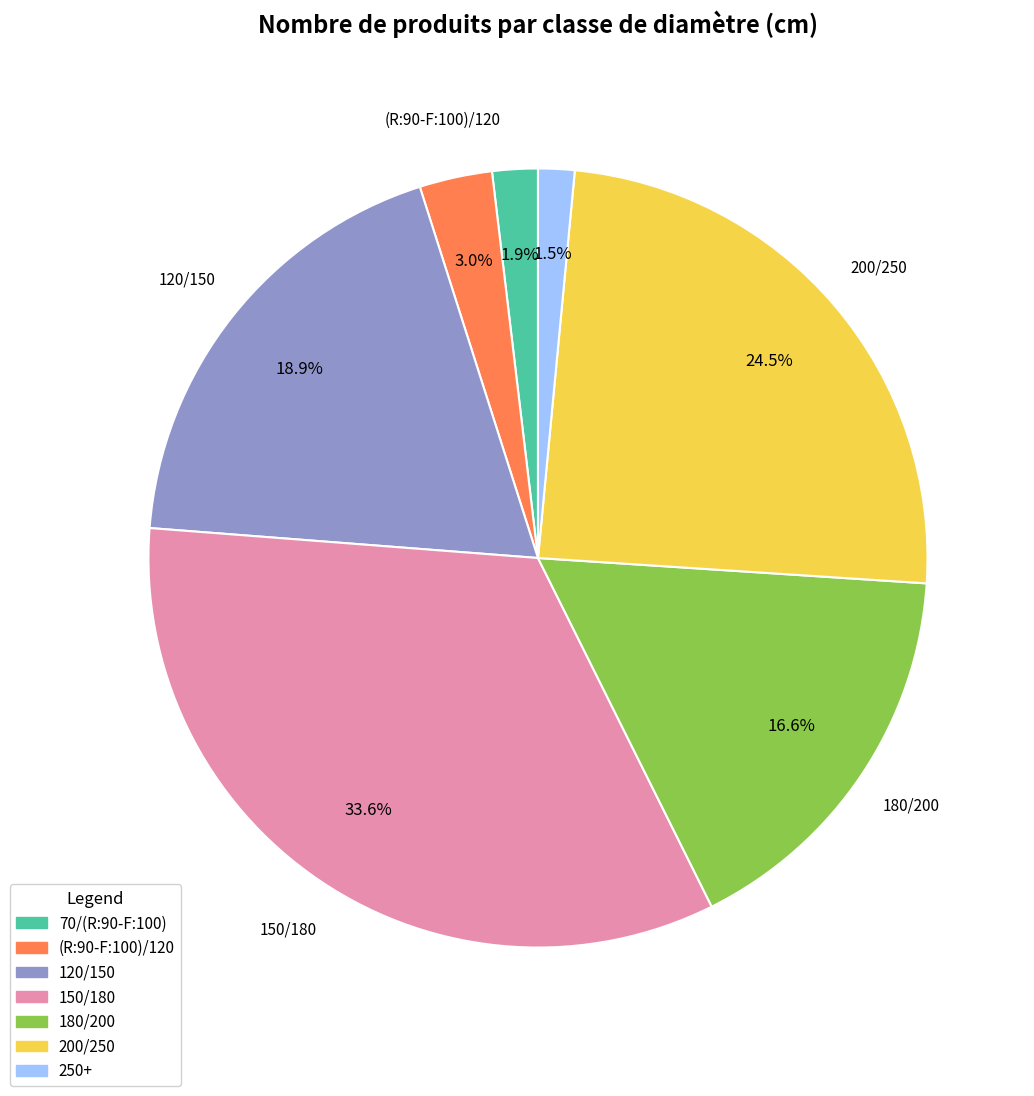

Approximately how many times larger is the value at 120/150 compared to 180/200?

1.1